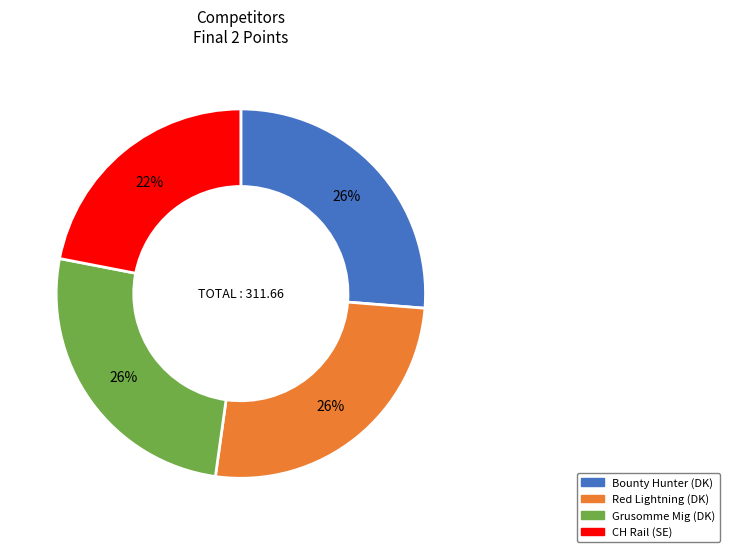

Do CH Rail (SE) and Bounty Hunter (DK) together represent more than half of the pie?

No